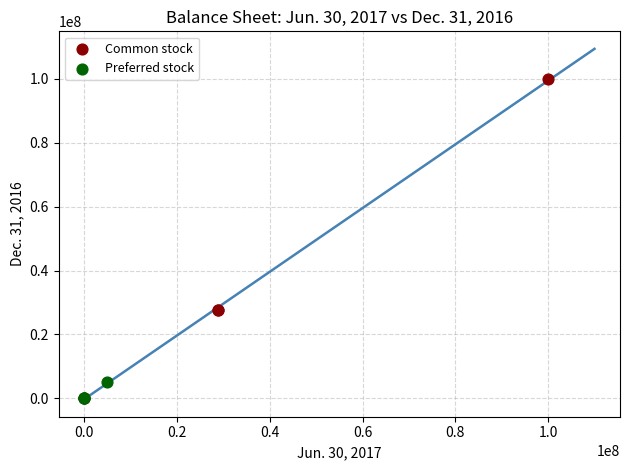

Which series has the widest spread of Y values?

Common stock